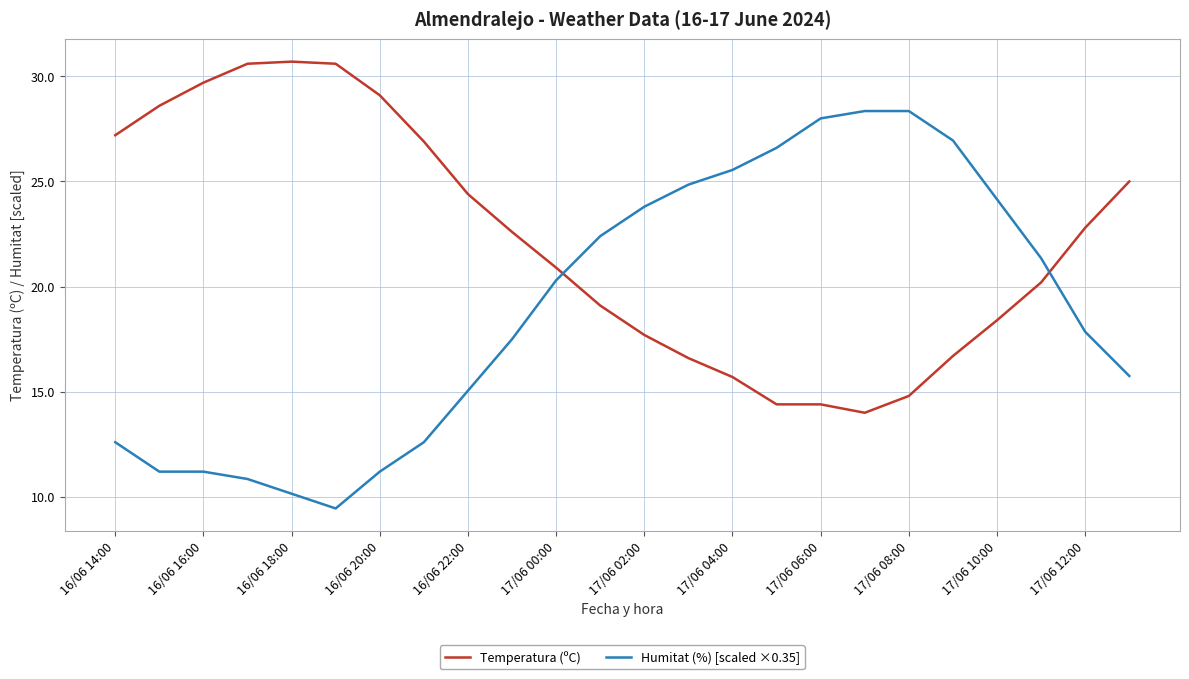

What is the greatest value displayed?

30.7